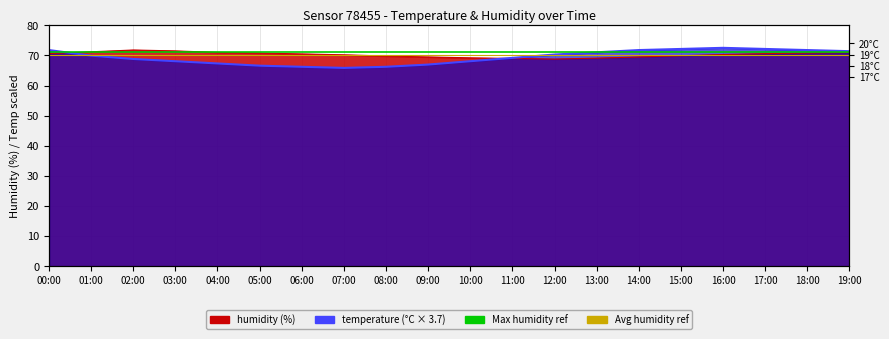

Where is the first local minimum for humidity?

12:00